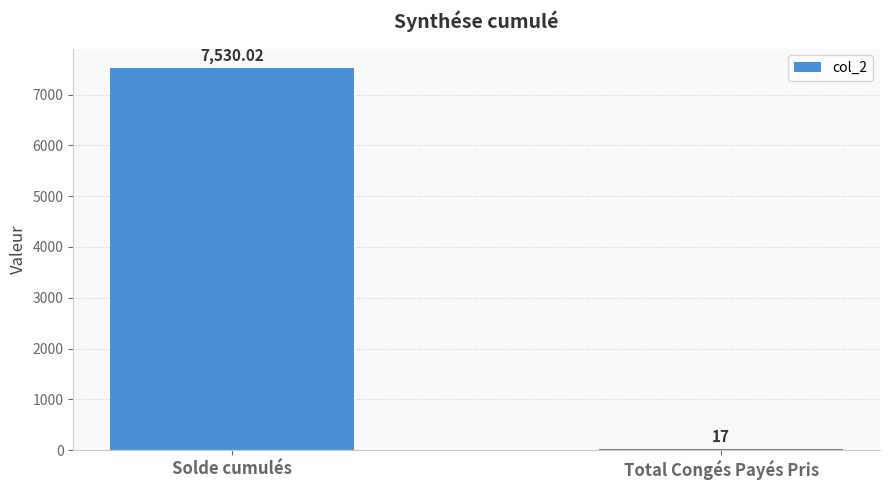

What is the average value?

3773.5